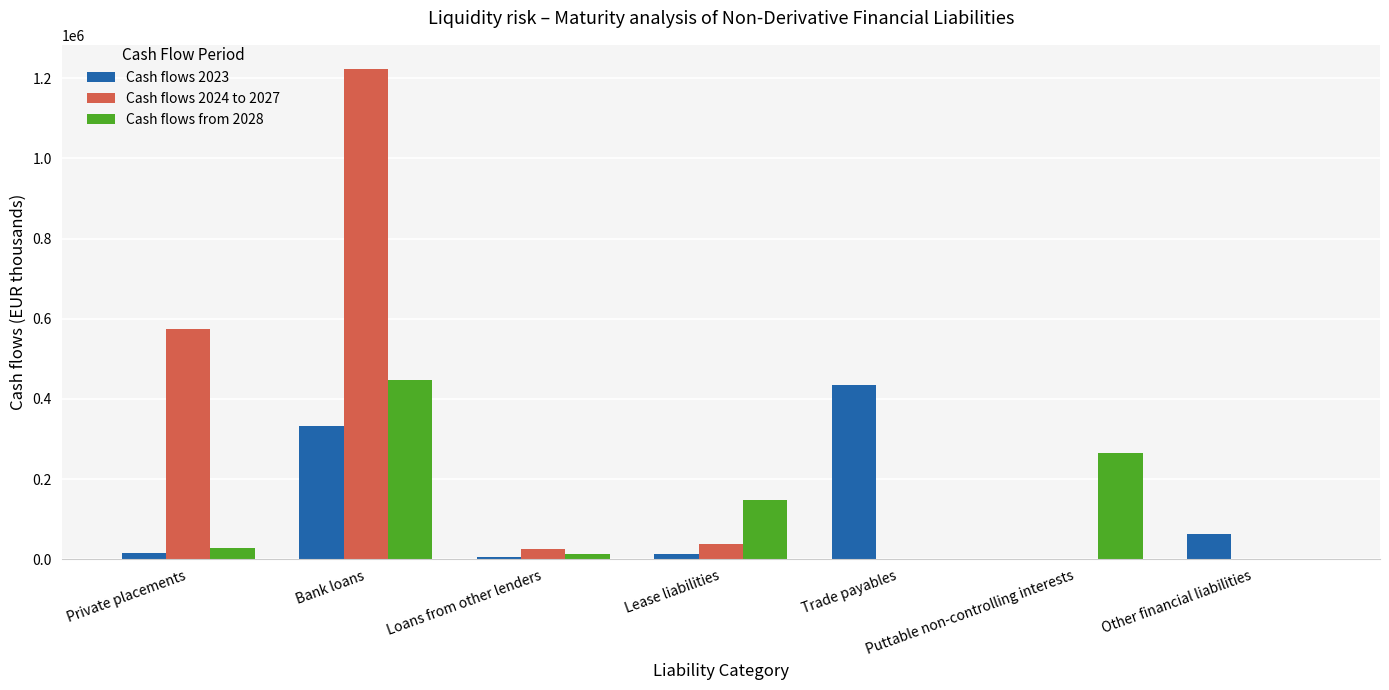

At which category does the chart reach its peak across all series?

Bank loans